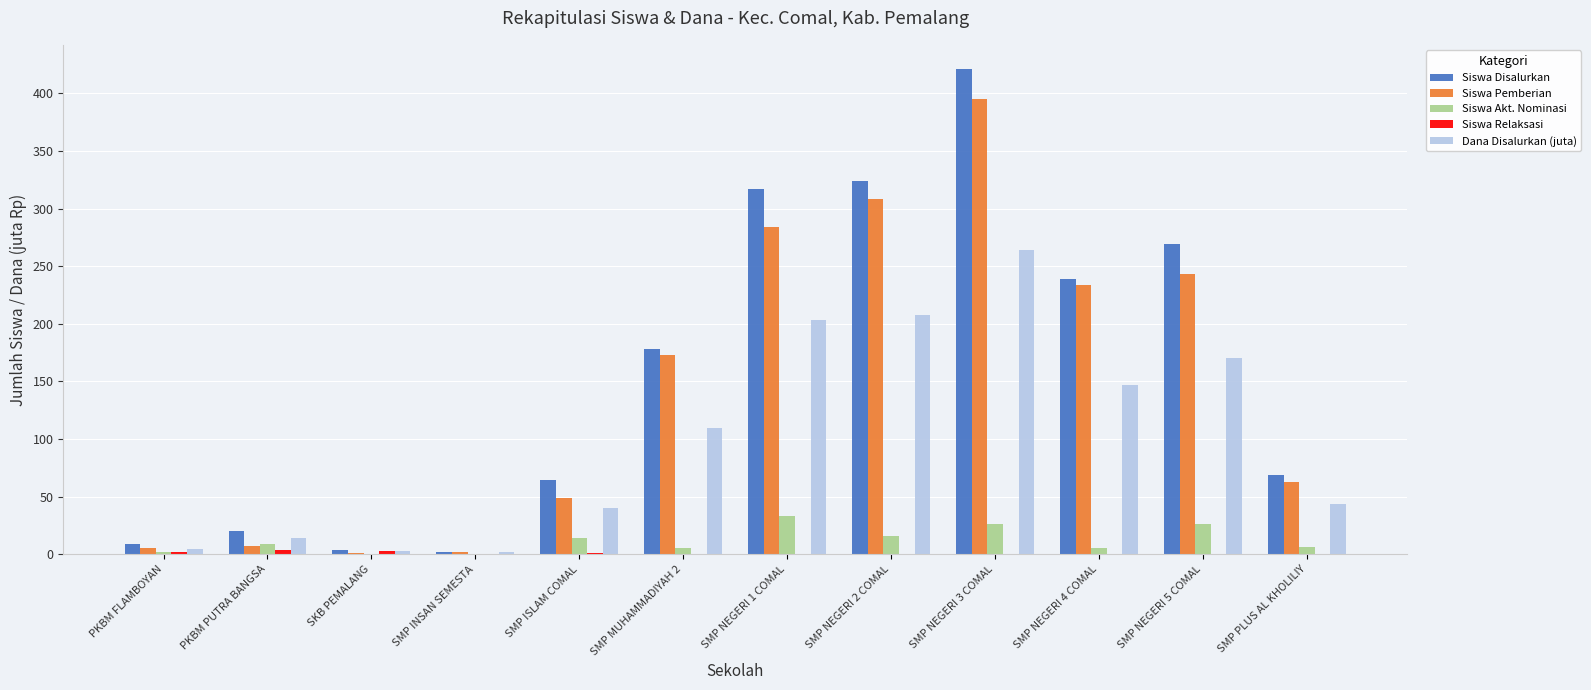

What is the highest value of the Siswa Disalurkan series?

421.0